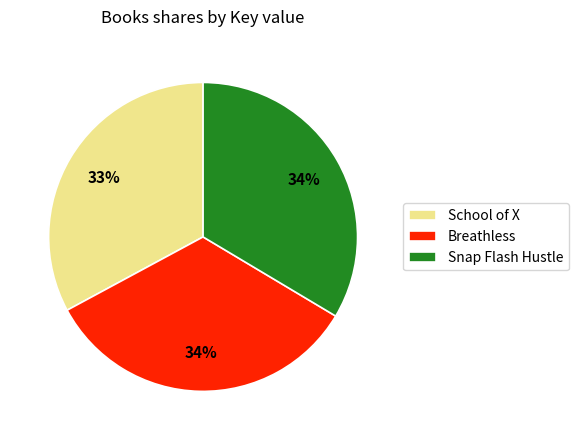

Between School of X and Breathless, which is larger?

Breathless